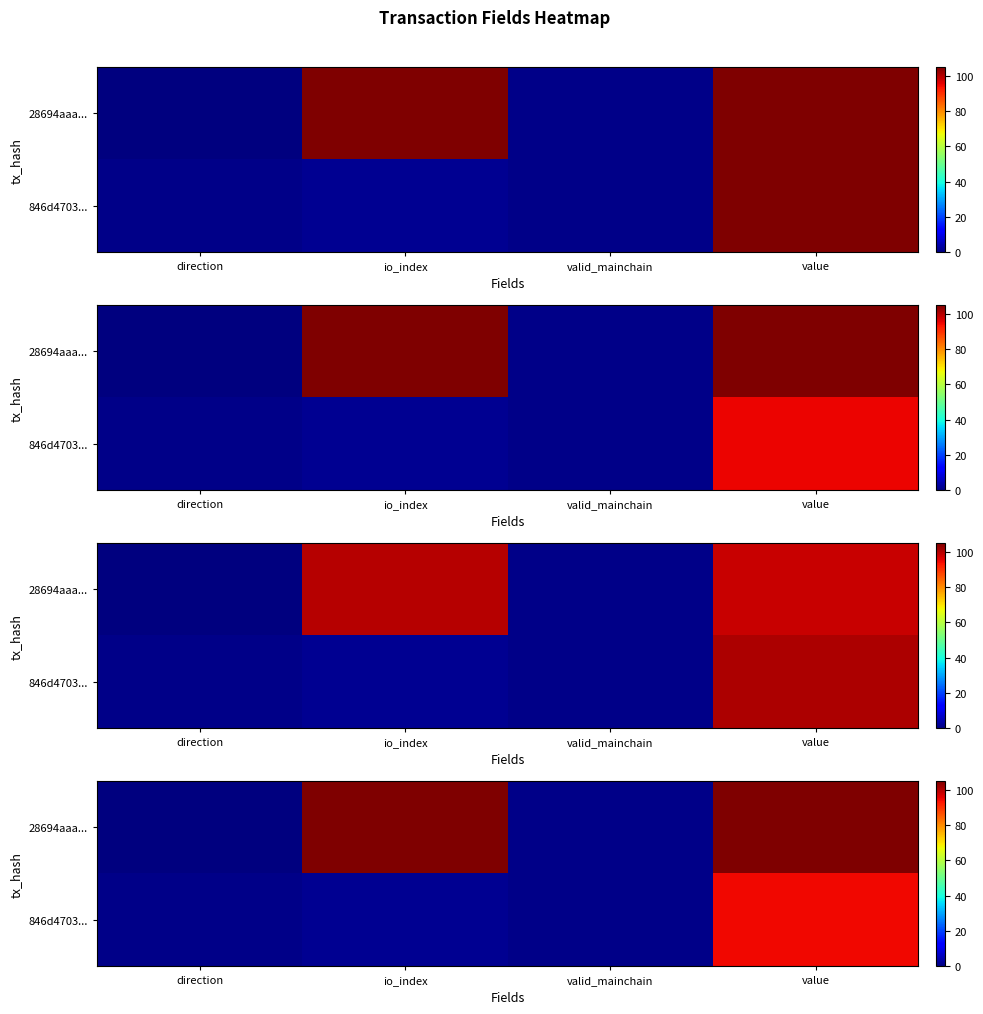

At which category is the sum across all series the highest?

value